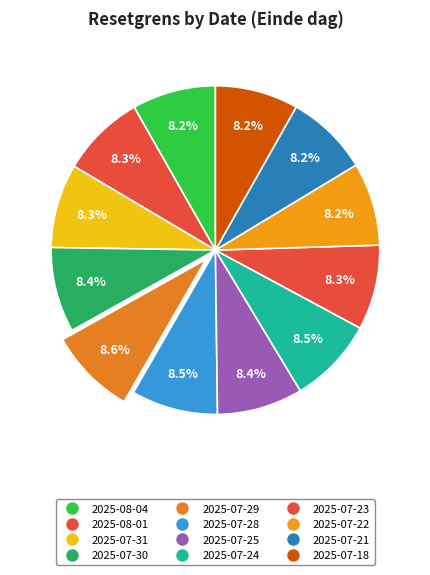

Is 2025-07-25 the majority of the pie?

No